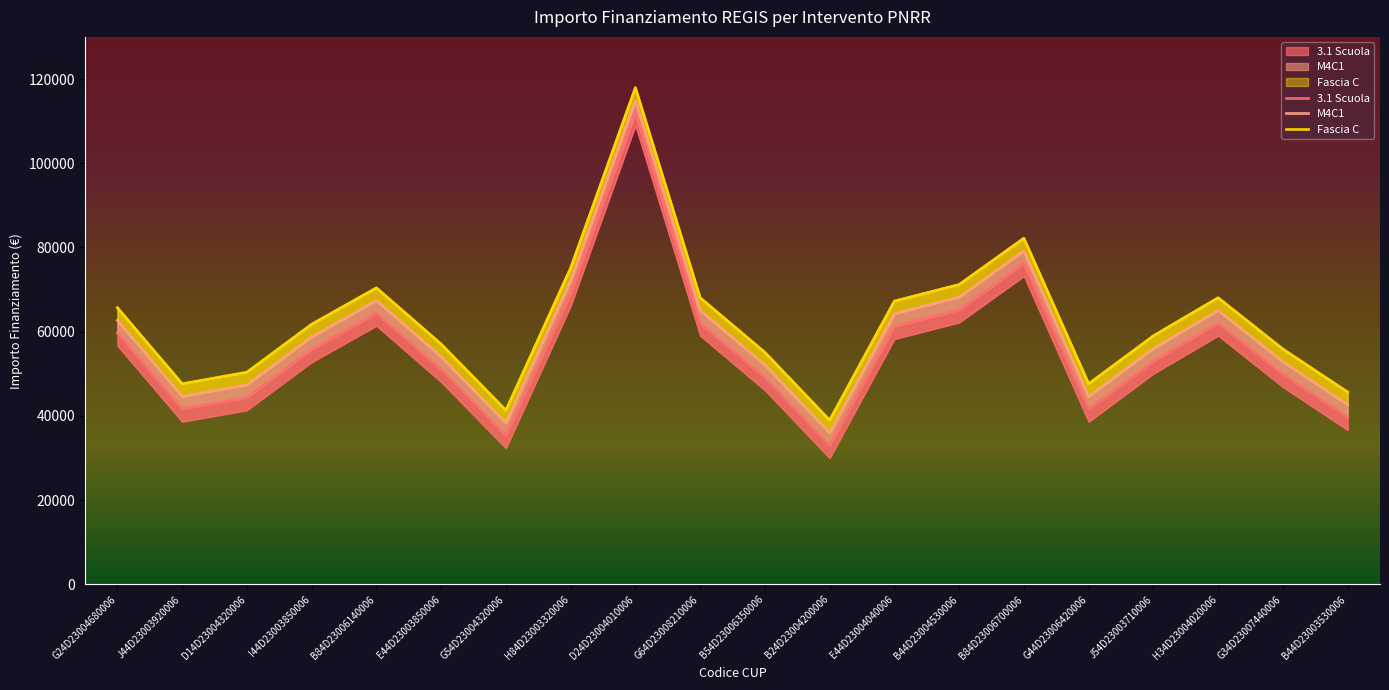

Reading left to right, extract all data points from this chart.

3.1 Scuola: G24D23004680006=59706.2	J44D23003920006=41637.2	D14D23004320006=44386.8	I44D23003850006=55778.1	B84D23006140006=64419.8	E44D23003850006=51064.5	G54D23004320006=35352.3	H84D23003320006=69133.5	D24D23004010006=111949.1	G64D23008210006=62063.0	B54D23006350006=49100.5	B24D23004200006=32995.5	E44D23004040006=61277.4	B44D23004530006=65205.4	B84D23006700006=76203.9	G44D23006420006=41637.2	J54D23003710006=53028.5	H34D23004020006=62063.0	G34D23007440006=49886.1	B44D23003530006=39673.2
M4C1: G24D23004680006=62706.2	J44D23003920006=44637.2	D14D23004320006=47386.8	I44D23003850006=58778.1	B84D23006140006=67419.8	E44D23003850006=54064.5	G54D23004320006=38352.3	H84D23003320006=72133.5	D24D23004010006=114949.1	G64D23008210006=65063.0	B54D23006350006=52100.5	B24D23004200006=35995.5	E44D23004040006=64277.4	B44D23004530006=68205.4	B84D23006700006=79203.9	G44D23006420006=44637.2	J54D23003710006=56028.5	H34D23004020006=65063.0	G34D23007440006=52886.1	B44D23003530006=42673.2
Fascia C: G24D23004680006=65706.2	J44D23003920006=47637.2	D14D23004320006=50386.8	I44D23003850006=61778.1	B84D23006140006=70419.8	E44D23003850006=57064.5	G54D23004320006=41352.3	H84D23003320006=75133.5	D24D23004010006=117949.1	G64D23008210006=68063.0	B54D23006350006=55100.5	B24D23004200006=38995.5	E44D23004040006=67277.4	B44D23004530006=71205.4	B84D23006700006=82203.9	G44D23006420006=47637.2	J54D23003710006=59028.5	H34D23004020006=68063.0	G34D23007440006=55886.1	B44D23003530006=45673.2